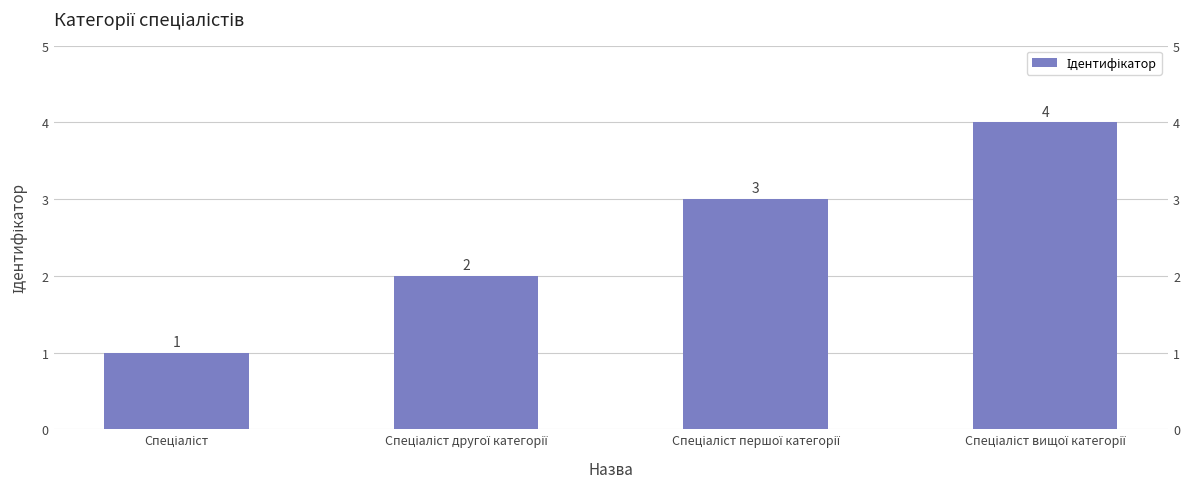

Rank the categories by value from highest to lowest.

Спеціаліст вищої категорії, Спеціаліст першої категорії, Спеціаліст другої категорії, Спеціаліст